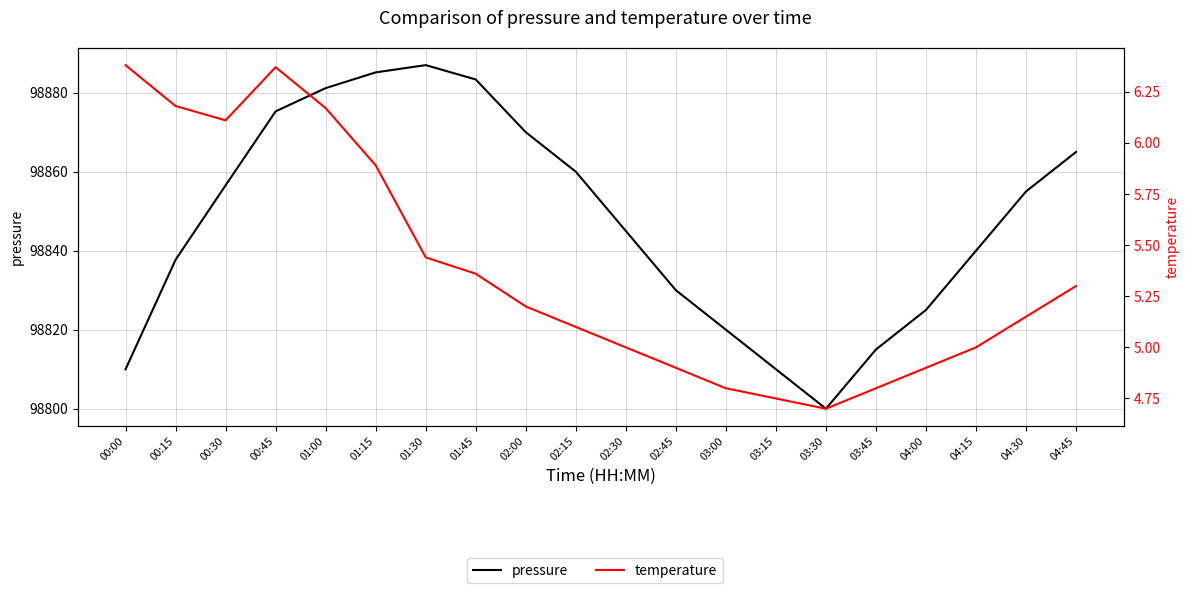

True or false: pressure has more than 1 interior local peaks.

False